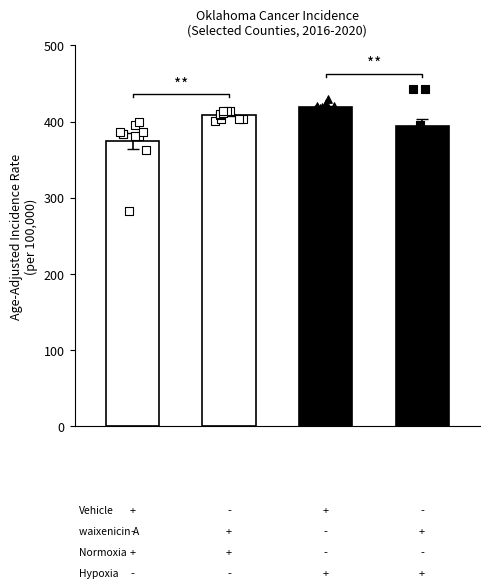

Which series has the largest total across all categories?

Hypoxia + Vehicle